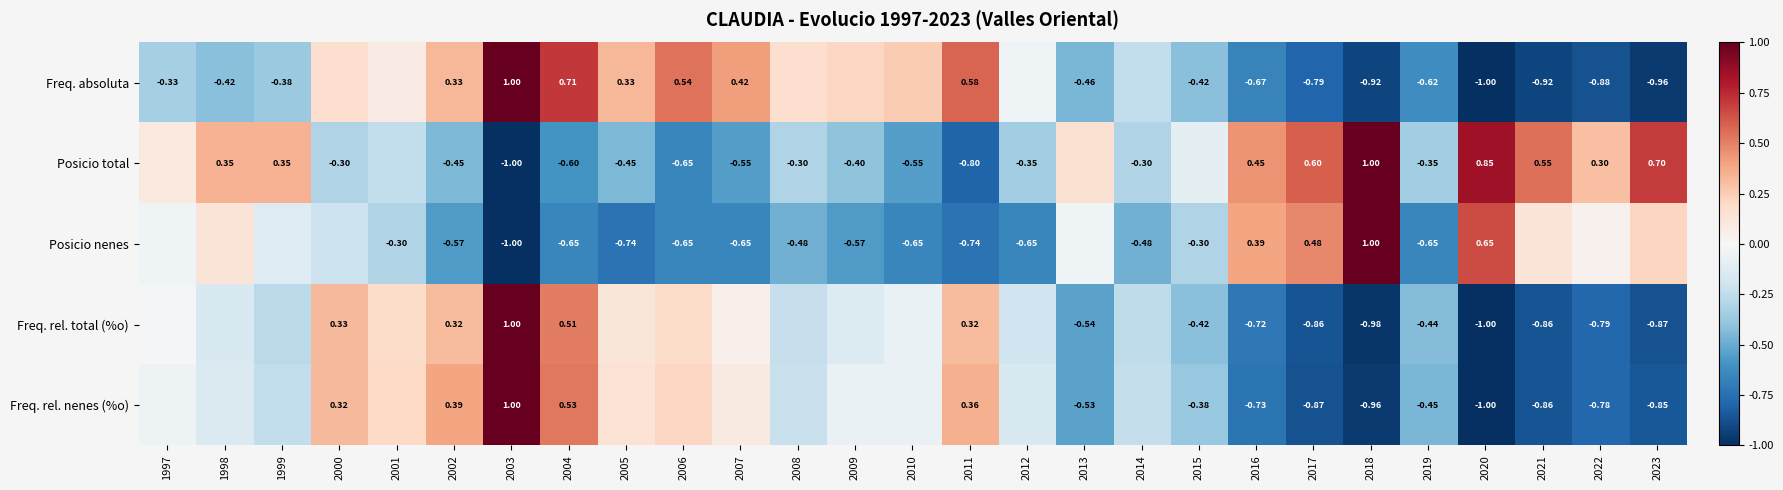

Is it true that Posicio nenes equals -0.6 at 2009?

True